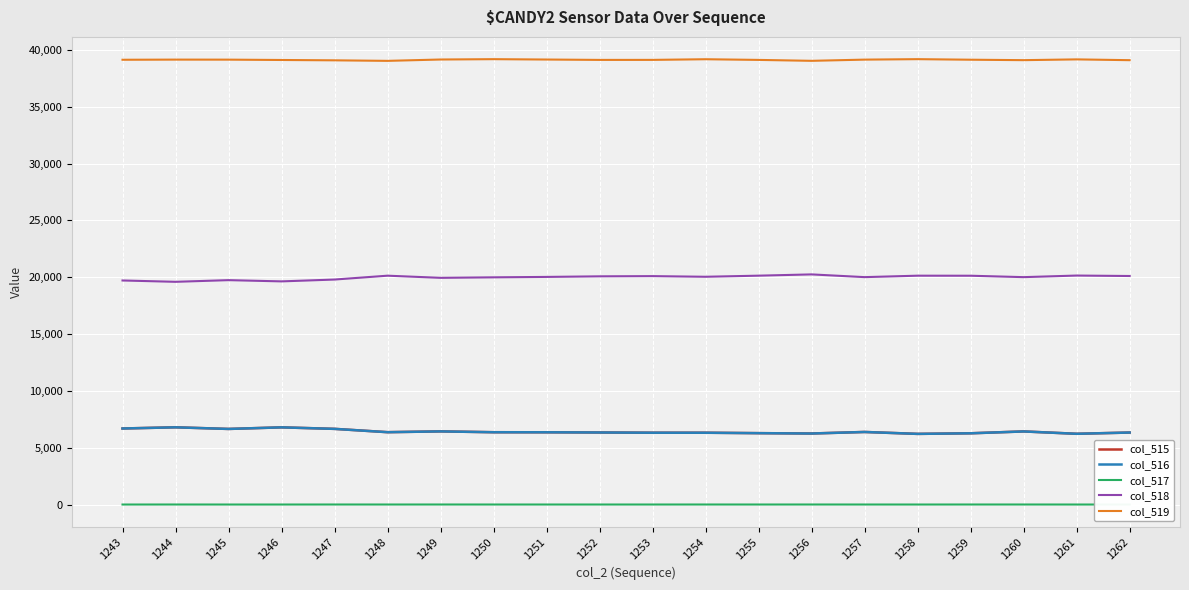

Reading left to right, what are all the values shown in this chart?

col_515: 6690	6795	6651	6790	6658	6366	6436	6362	6357	6339	6319	6318	6280	6250	6384	6216	6269	6432	6224	6334
col_516: 6690	6793	6651	6790	6656	6365	6434	6361	6356	6338	6318	6316	6279	6248	6383	6216	6267	6430	6224	6334
col_517: 0	2	0	0	2	1	2	1	1	1	1	2	1	2	1	0	2	2	0	0
col_518: 19713	19595	19742	19633	19795	20134	19945	19989	20026	20077	20095	20039	20136	20247	20007	20134	20130	20006	20146	20106
col_519: 39132	39145	39142	39112	39082	39035	39154	39184	39152	39119	39121	39178	39119	39038	39144	39185	39136	39097	39165	39095